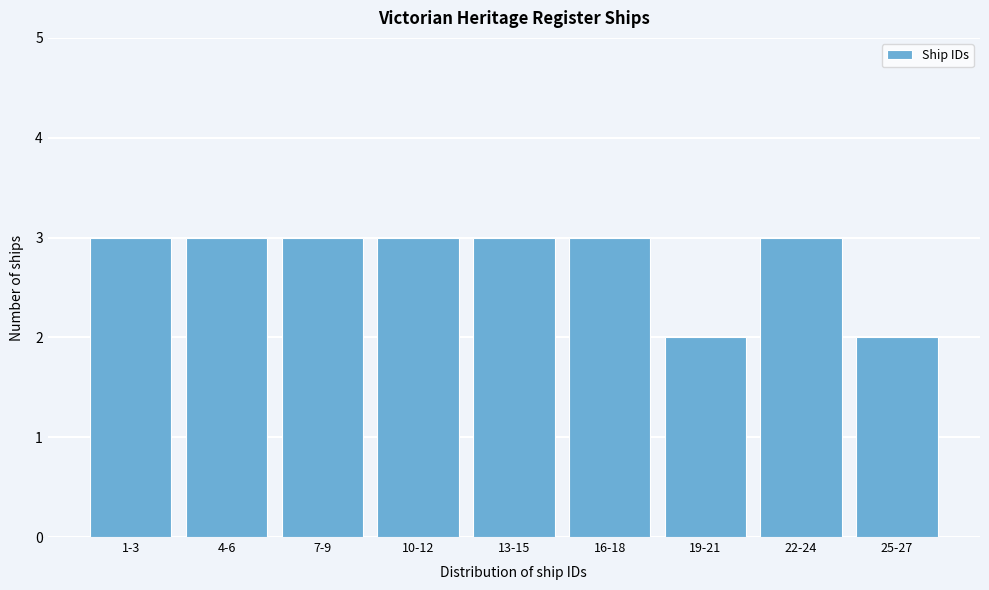

Reading left to right, extract all data points from this chart.

1-3=3	4-6=3	7-9=3	10-12=3	13-15=3	16-18=3	19-21=2	22-24=3	25-27=2